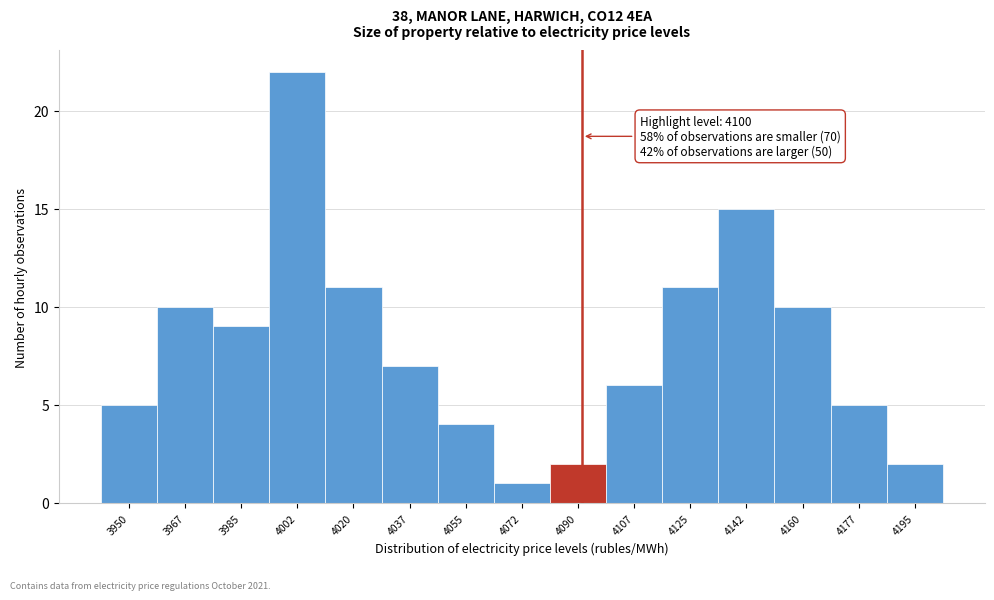

Reading left to right, transcribe all the data shown in this chart.

5	10	9	22	11	7	4	1	2	6	11	15	10	5	2